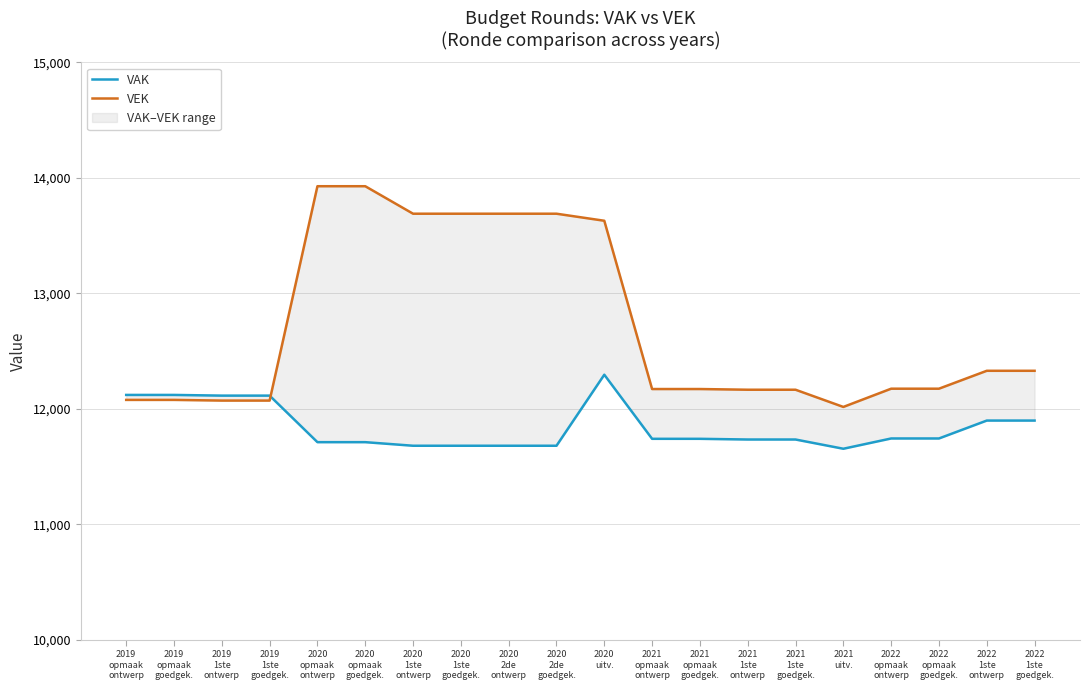

Which series ends up on top after the final intersection of VAK and VEK?

VEK